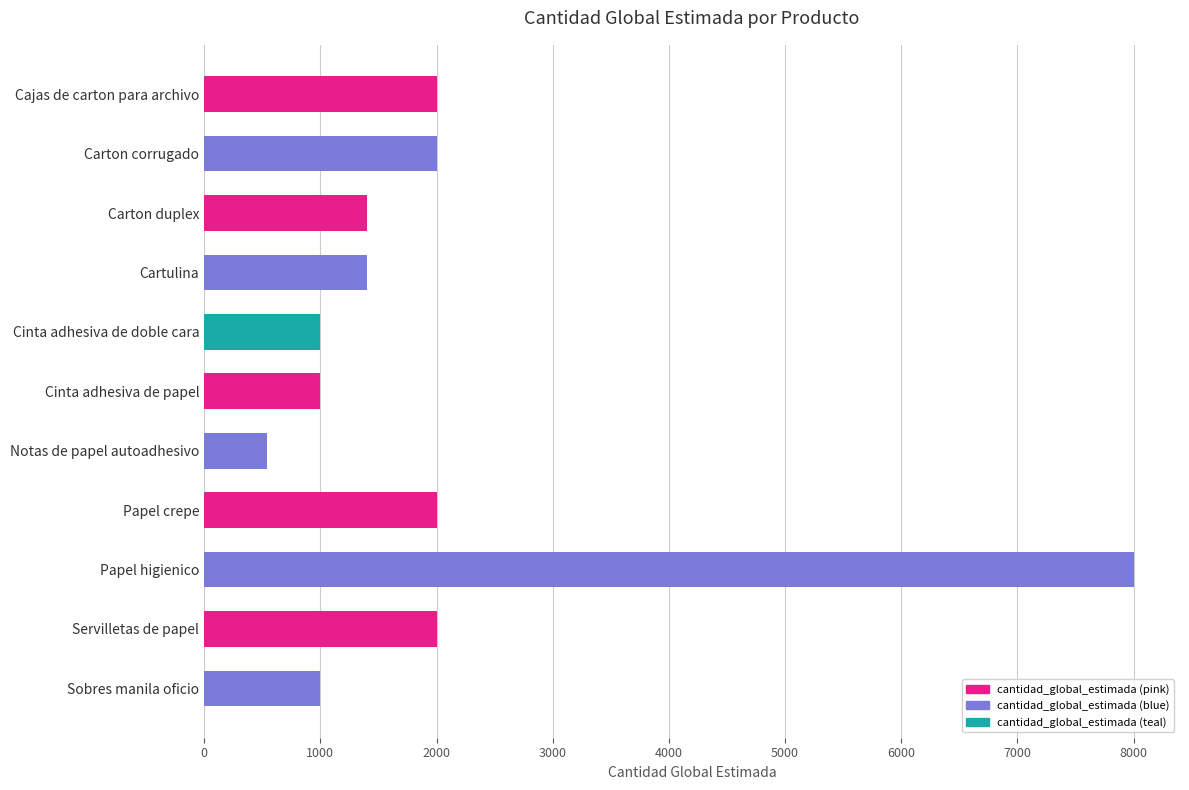

What is the smallest value displayed?

540